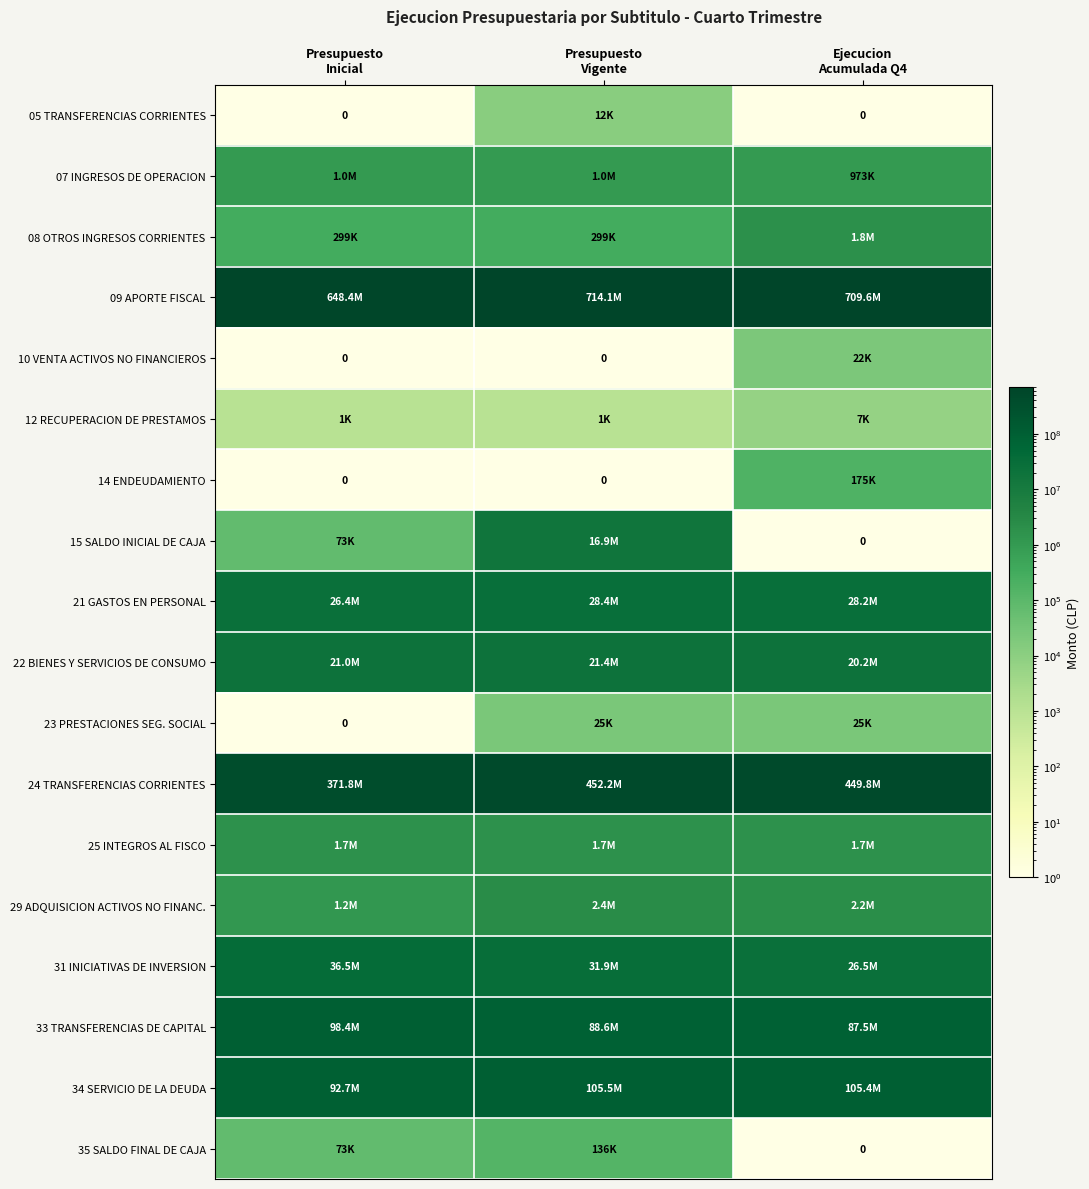

At Presupuesto Vigente, list the series in order from smallest to largest.

10 VENTA ACTIVOS NO FINANCIEROS, 14 ENDEUDAMIENTO, 12 RECUPERACION DE PRESTAMOS, 05 TRANSFERENCIAS CORRIENTES, 23 PRESTACIONES SEG. SOCIAL, 35 SALDO FINAL DE CAJA, 08 OTROS INGRESOS CORRIENTES, 07 INGRESOS DE OPERACION, 25 INTEGROS AL FISCO, 29 ADQUISICION ACTIVOS NO FINANC., 15 SALDO INICIAL DE CAJA, 22 BIENES Y SERVICIOS DE CONSUMO, 21 GASTOS EN PERSONAL, 31 INICIATIVAS DE INVERSION, 33 TRANSFERENCIAS DE CAPITAL, 34 SERVICIO DE LA DEUDA, 24 TRANSFERENCIAS CORRIENTES, 09 APORTE FISCAL